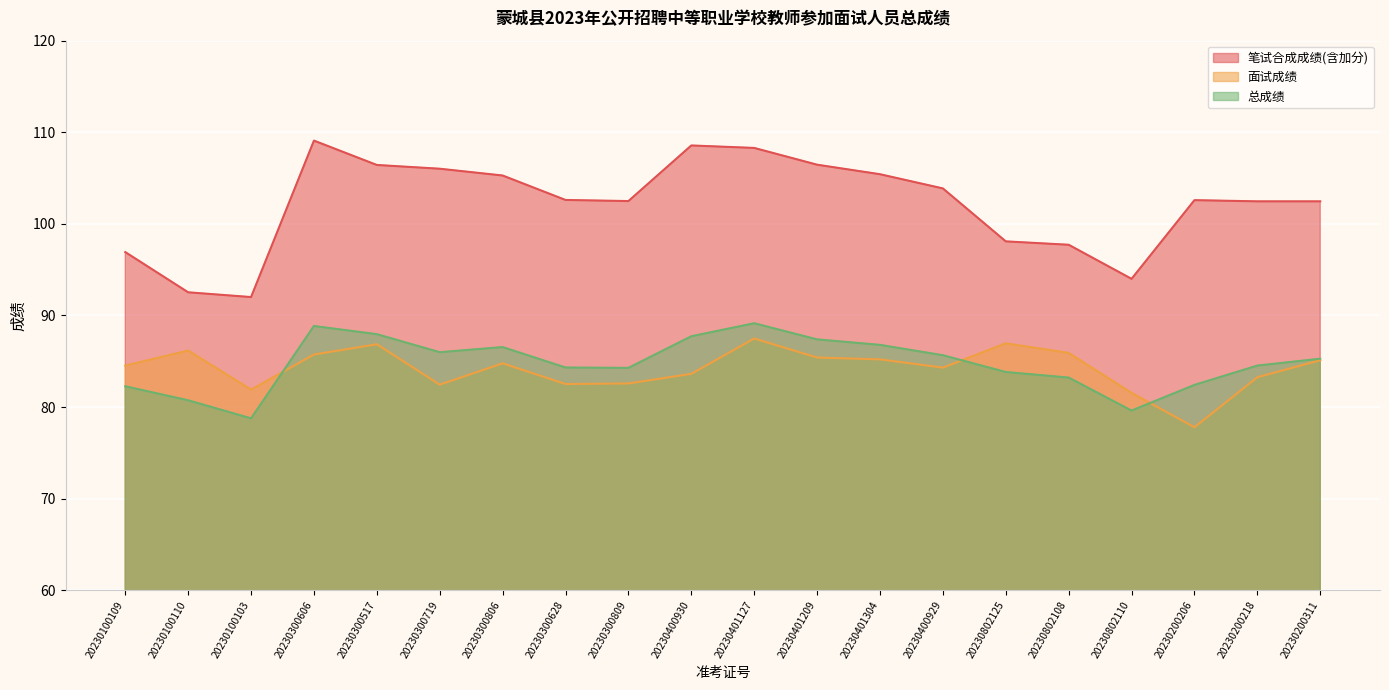

What is the label of the 2nd point from the left?

20230100110